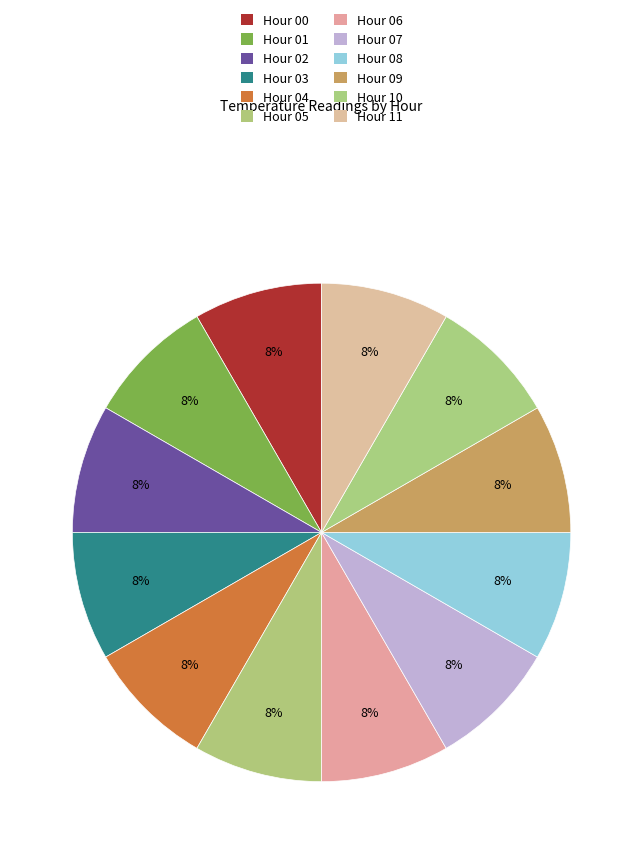

Does any single category account for the majority?

No